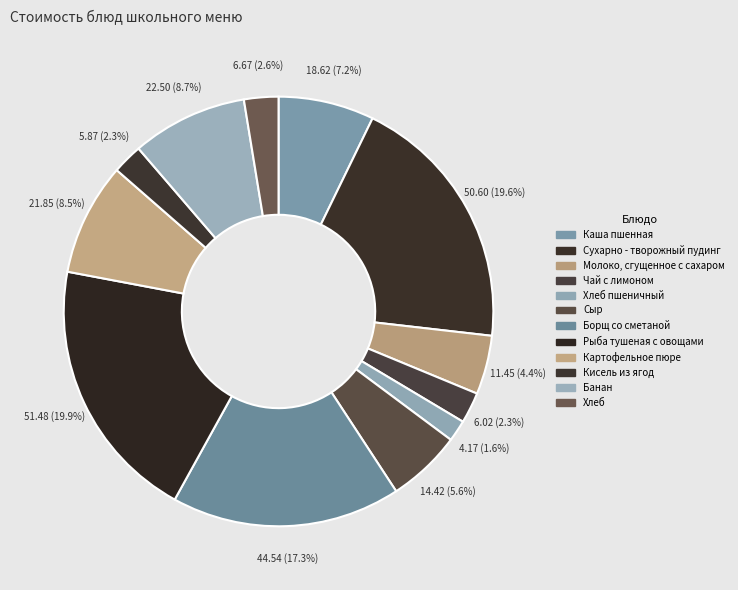

Which slice is the largest?

Рыба тушеная с овощами